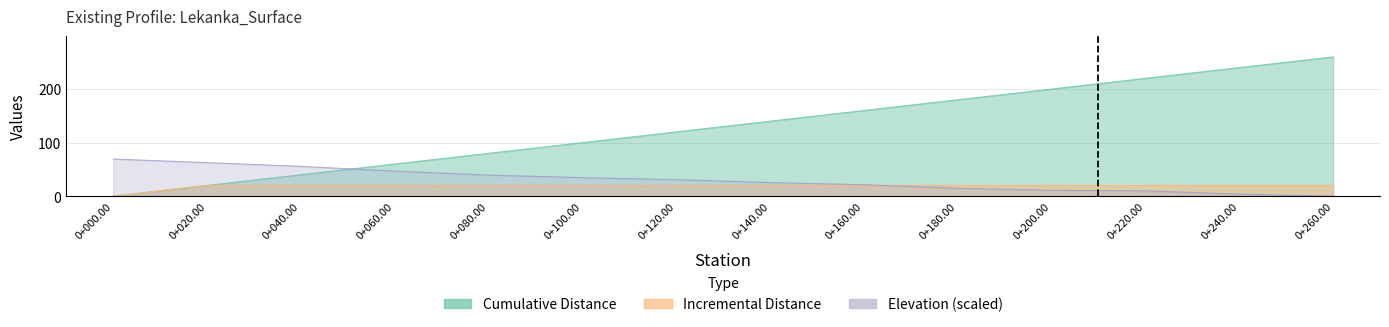

How many values in the Incremental Distance series exceed 20?

7